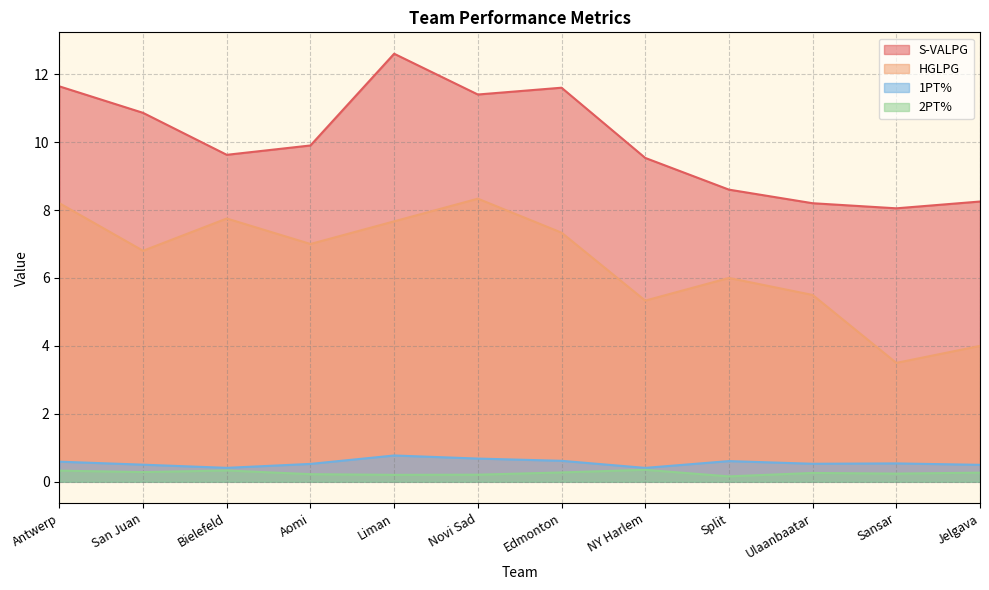

Count the 2PT% values in the range 0 to 1.

12